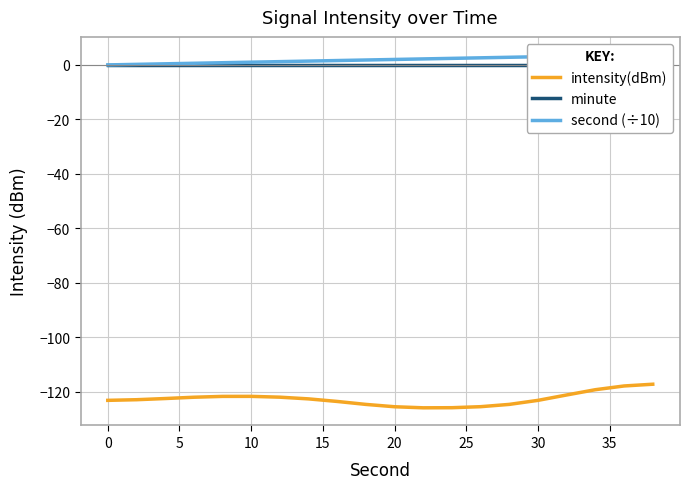

Is this an area chart (filled region under the line)?

No